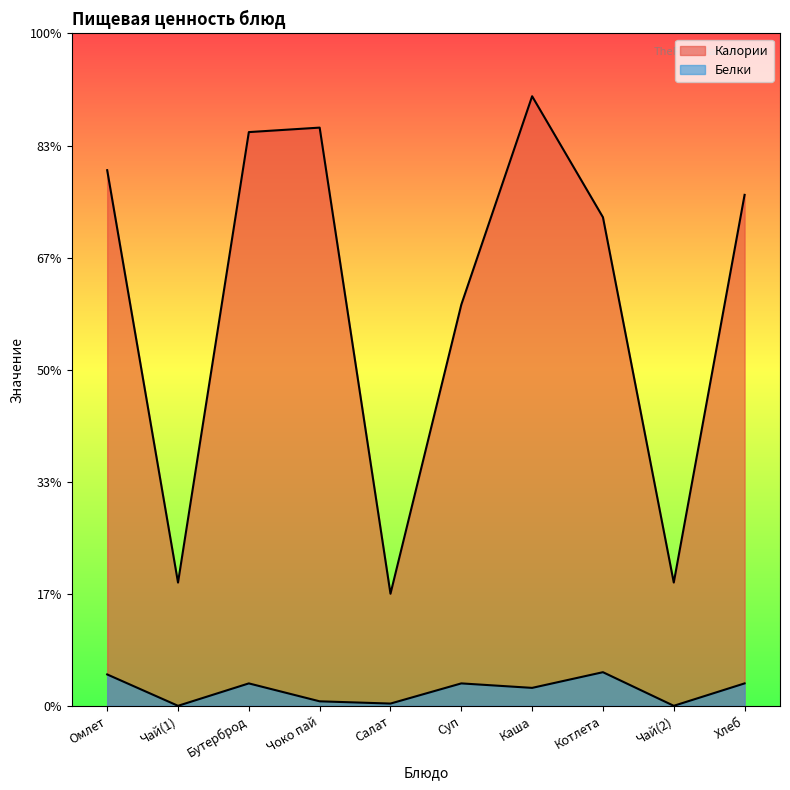

Count the number of categories in the chart.

10